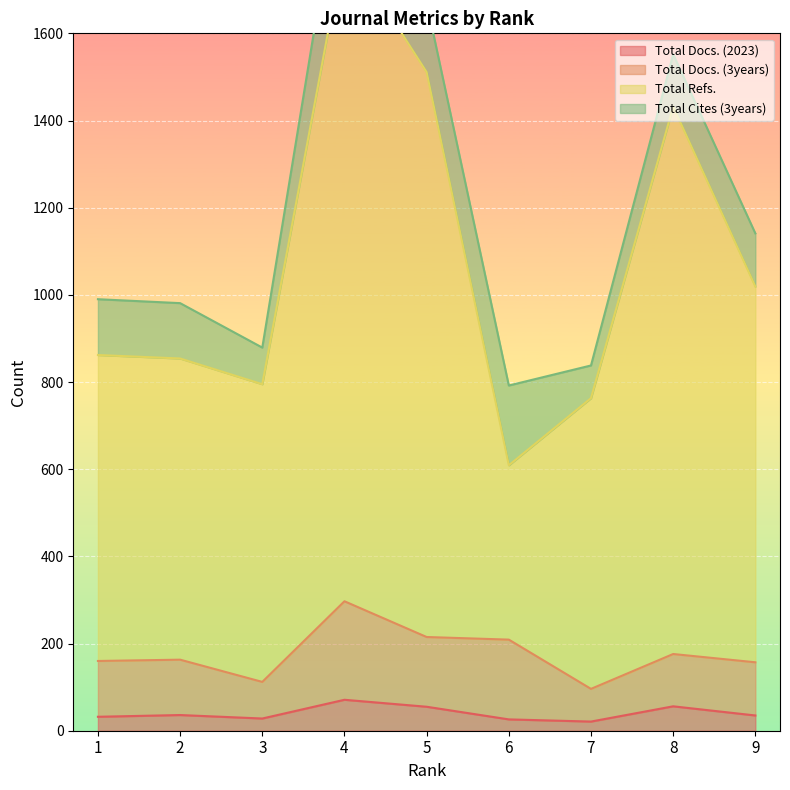

True or false: Total Refs. and Total Docs. (2023) intersect in this chart.

False